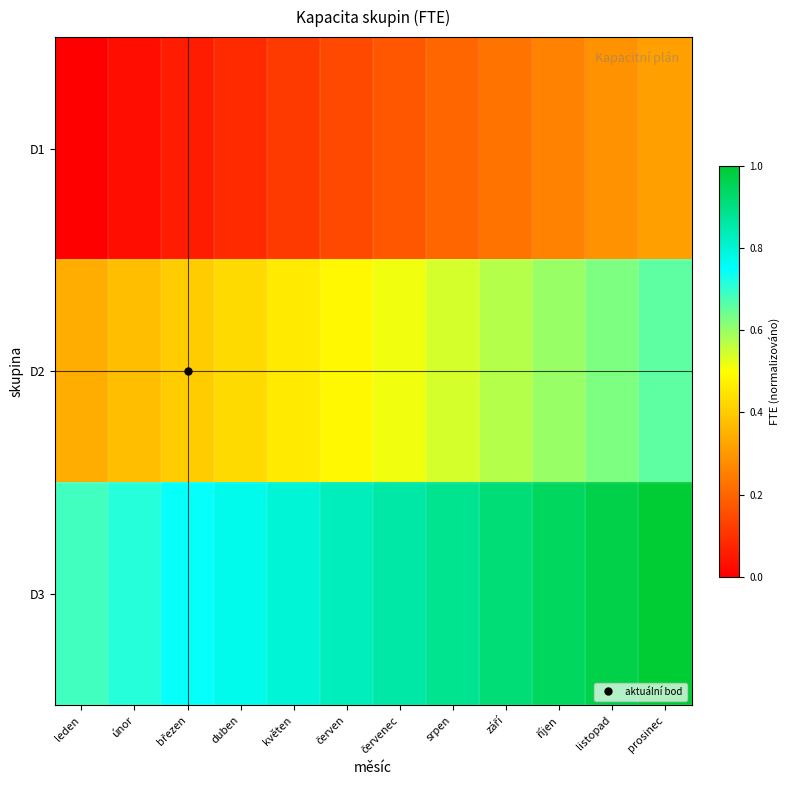

What is the total value across all series at leden?

1.0